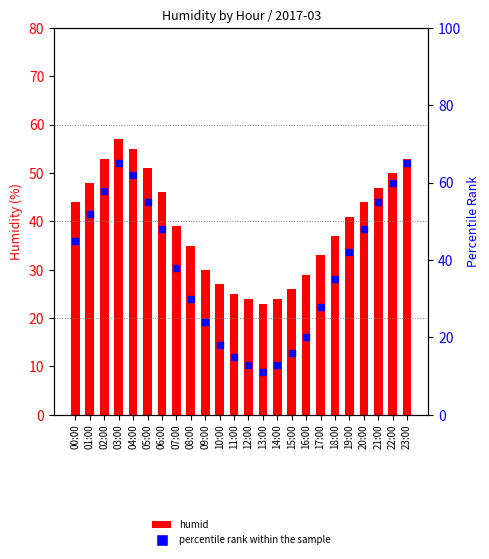

Is the value of percentile rank within the sample at 12:00 greater than the value of humid at 15:00?

No